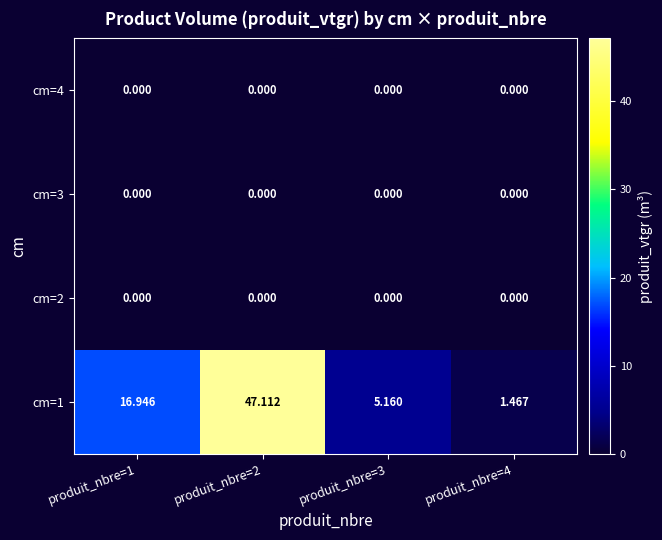

Is the value of cm=2 at produit_nbre=4 greater than the value of cm=1 at produit_nbre=4?

No